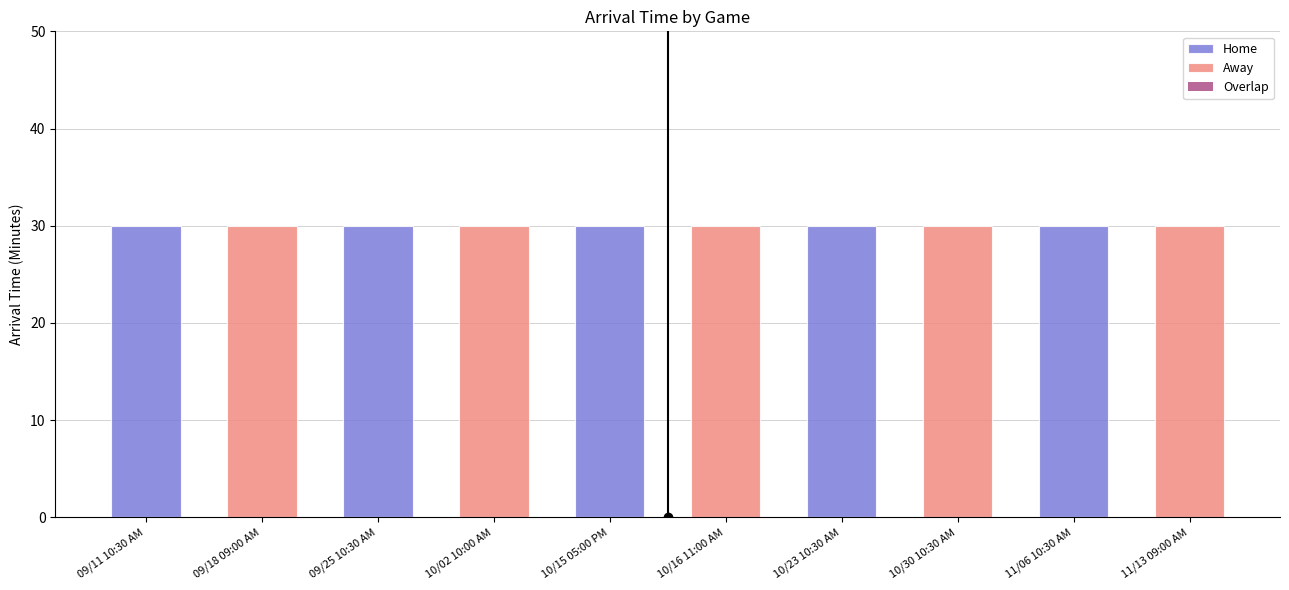

Which category has the lowest value in the Home series?

09/18 09:00 AM